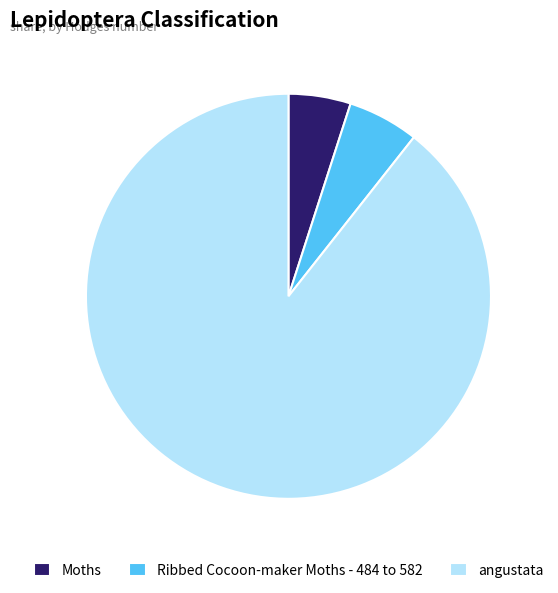

True or false: Moths accounts for 5% of the total.

True